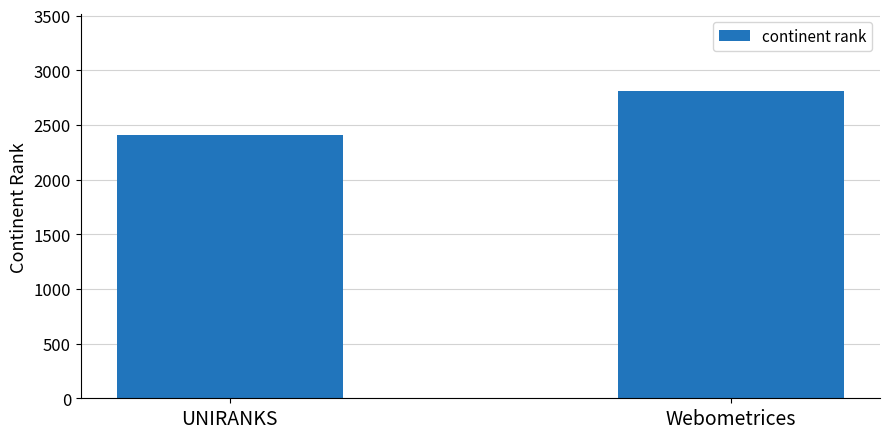

Rank the categories by value from highest to lowest.

Webometrices, UNIRANKS